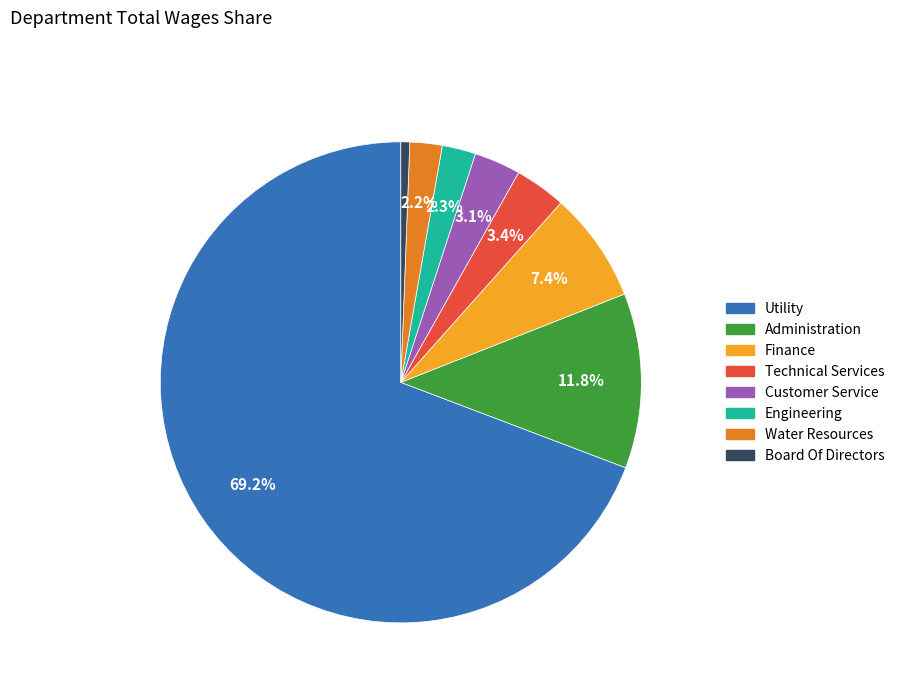

Is there any slice that represents more than half of the pie?

Yes